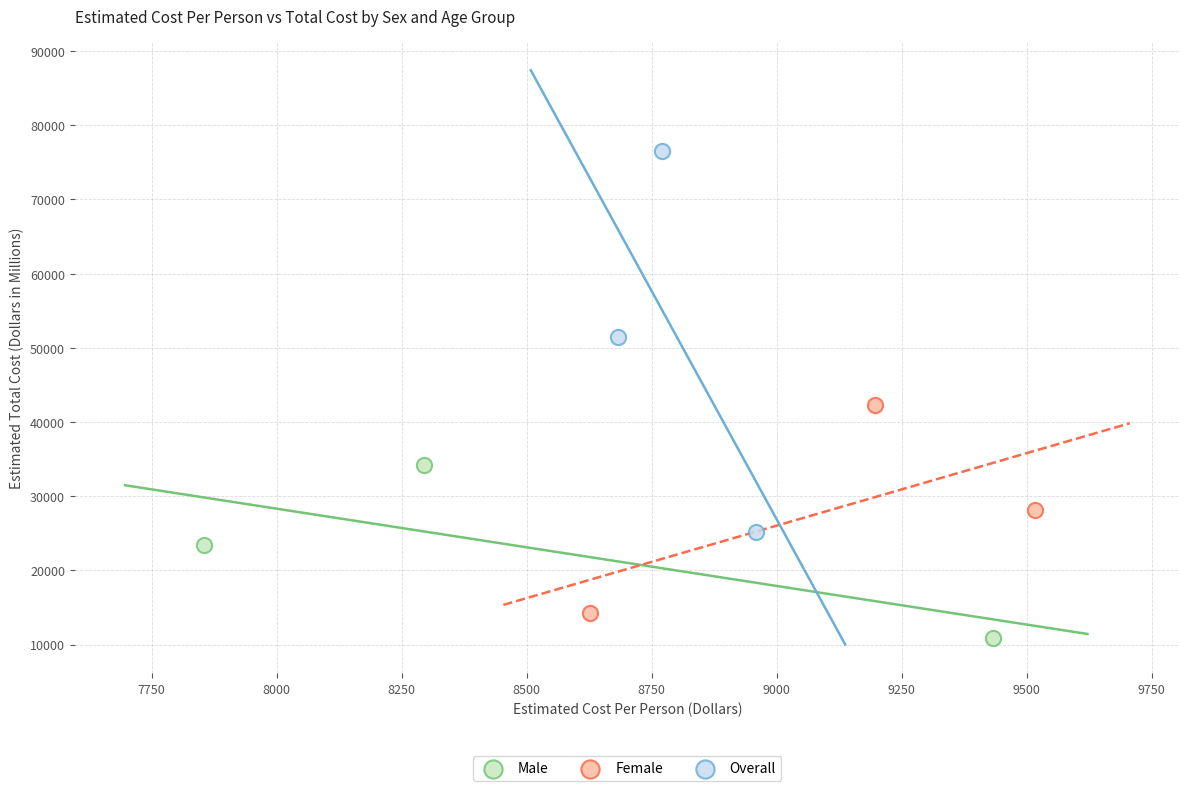

Which series contains the highest Y value?

Overall